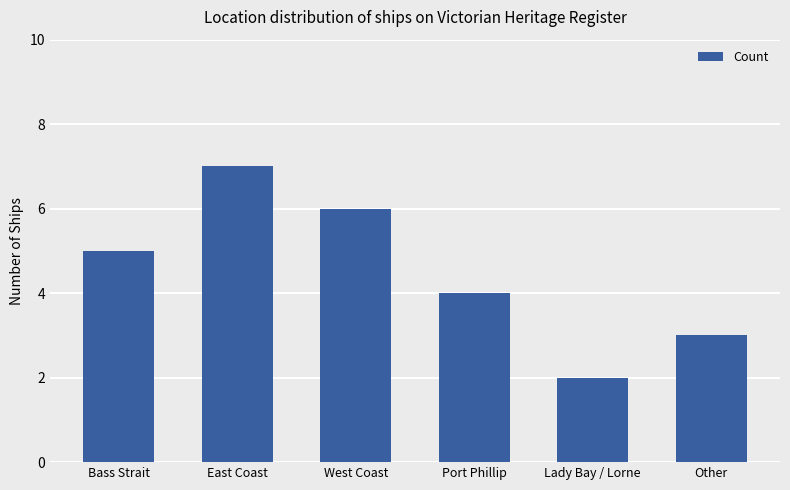

How many bars are there in total?

6